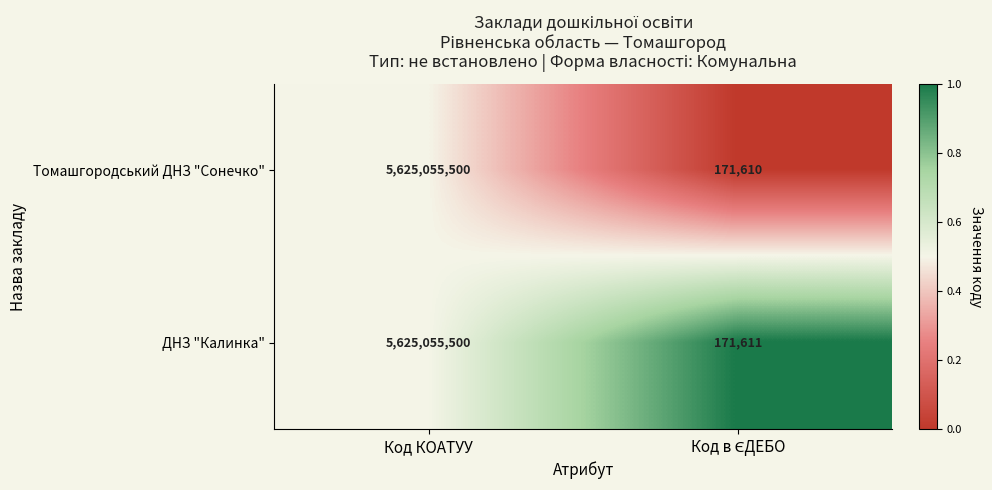

Which series has the widest spread of values?

Томашгородський ДНЗ "Сонечко"